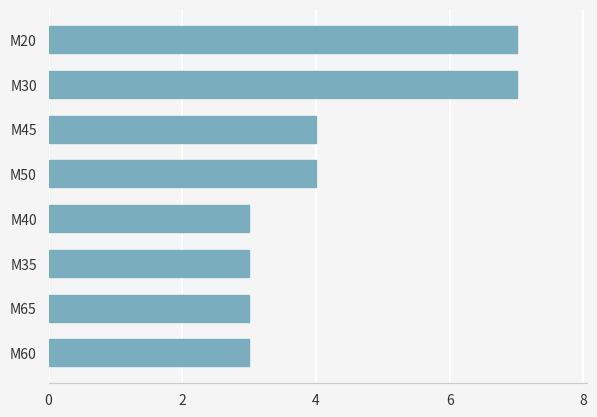

The chart shows a value of 7 at M20. True or false?

True